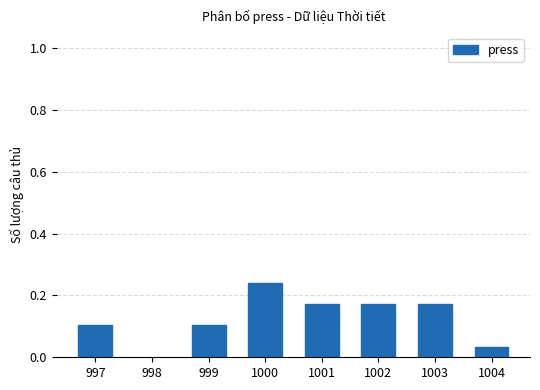

How many bars are there in total?

7